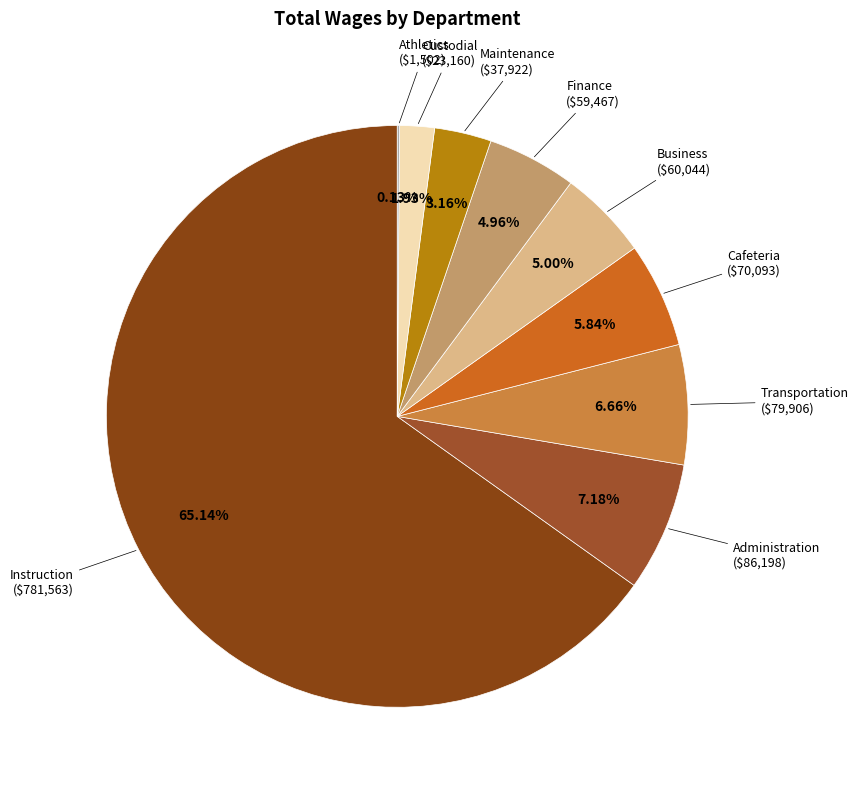

To the nearest percent, what is the average slice percentage?

11%